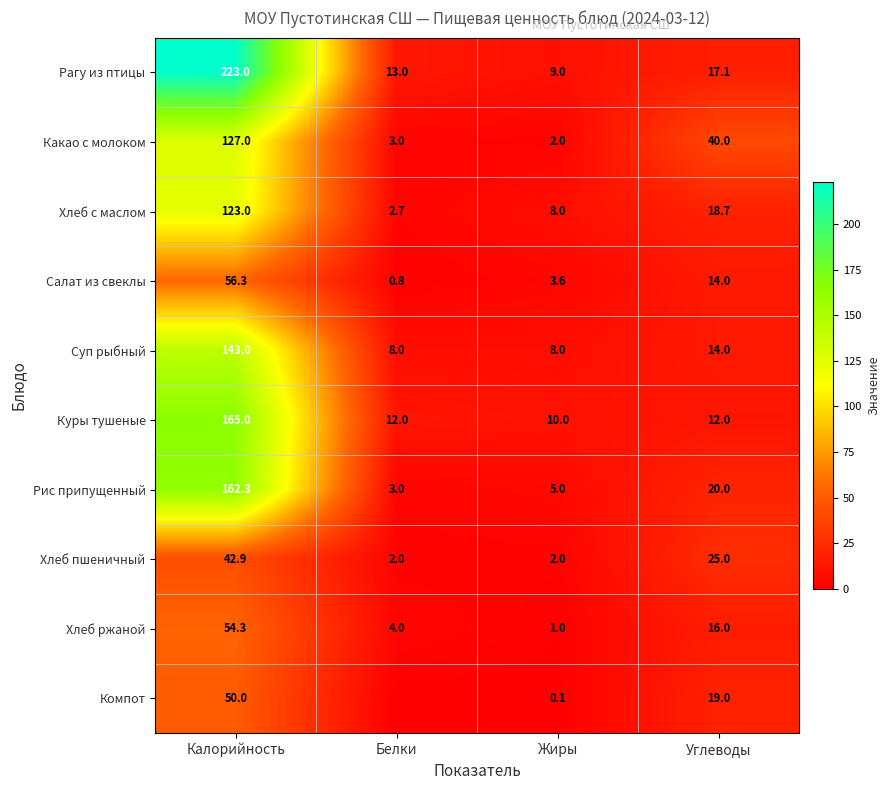

What is the maximum value for Суп рыбный?

143.0